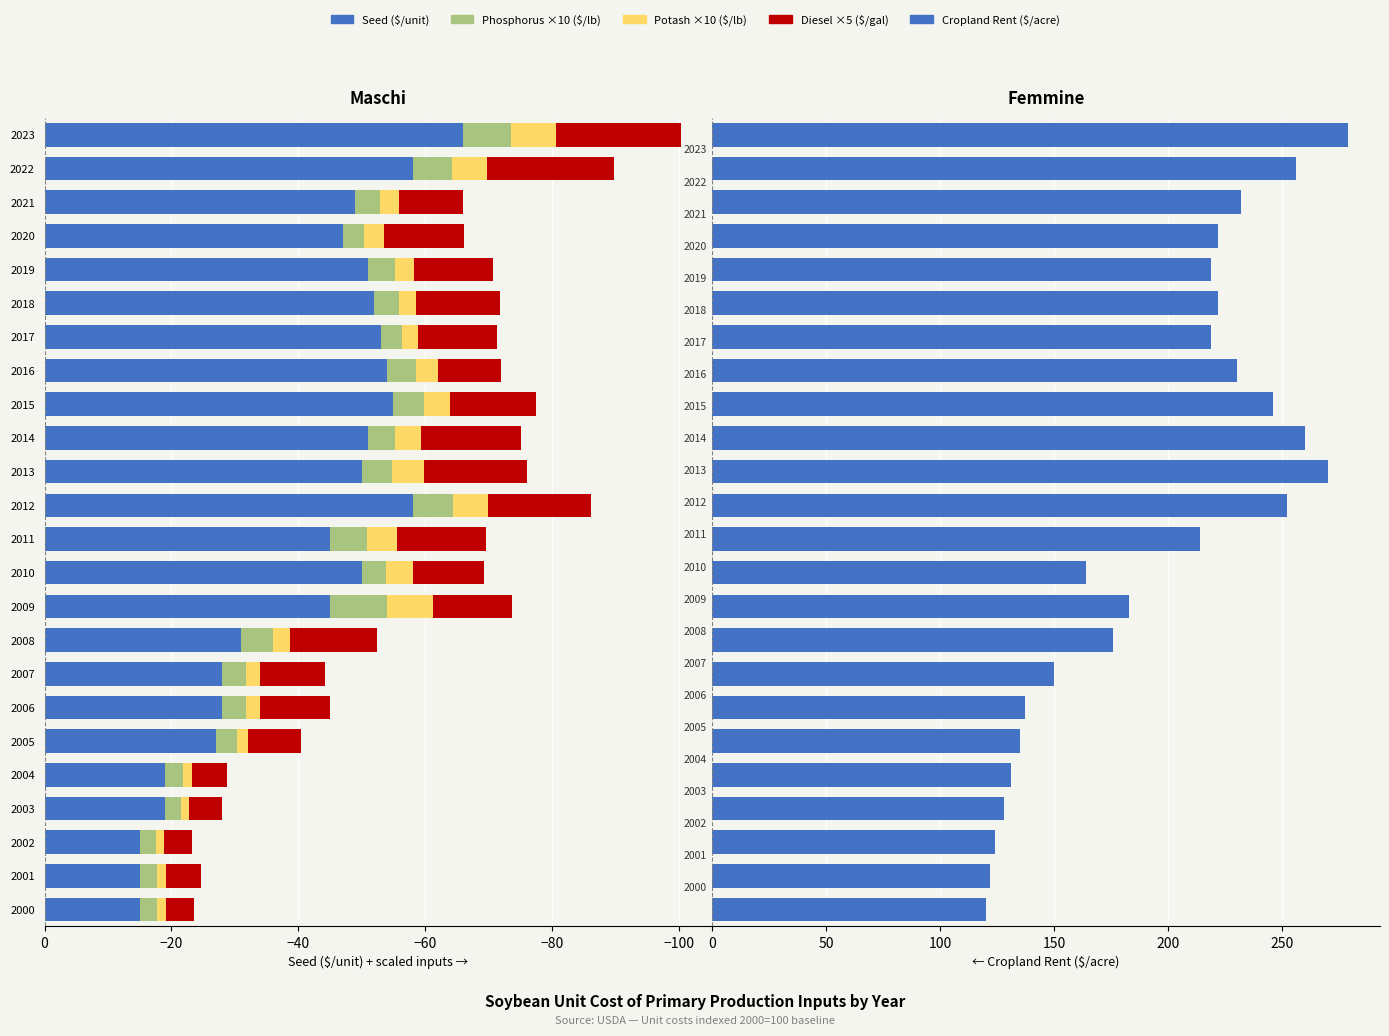

Which series has the largest total across all categories?

Cropland Rent ($/acre)